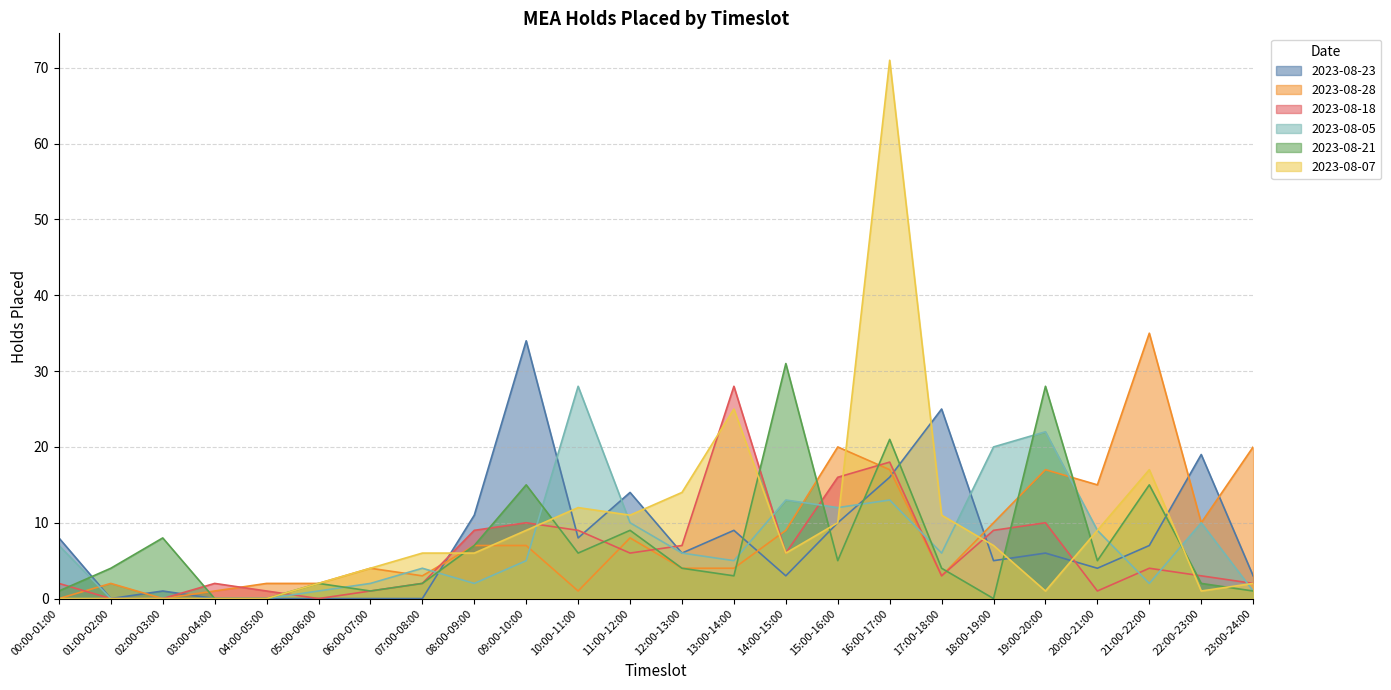

What is the label of the 1st point from the left?

00:00-01:00